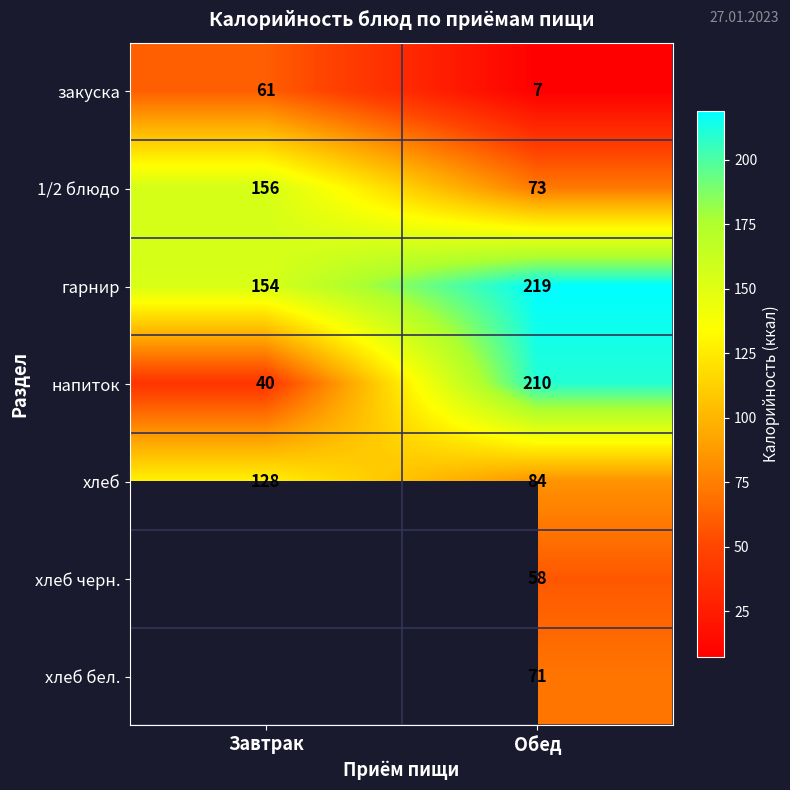

What is the approximate value of гарнир at Обед?

219